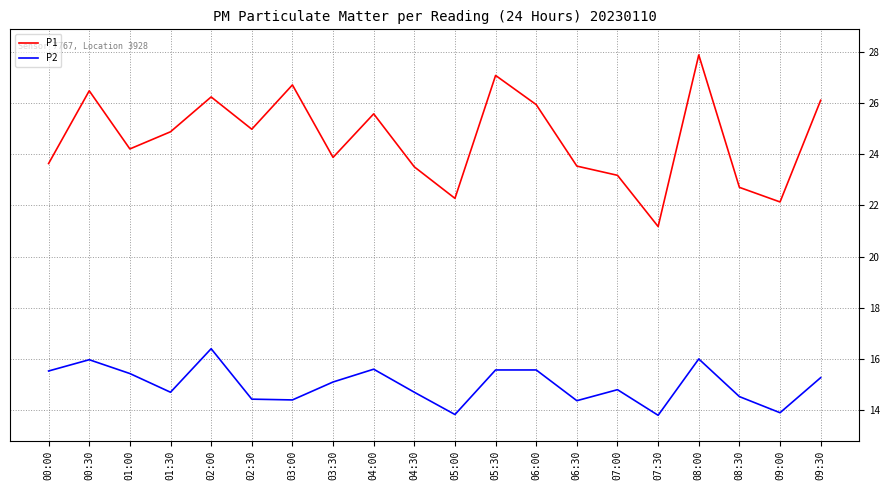

What is the minimum value shown in the chart?

13.8